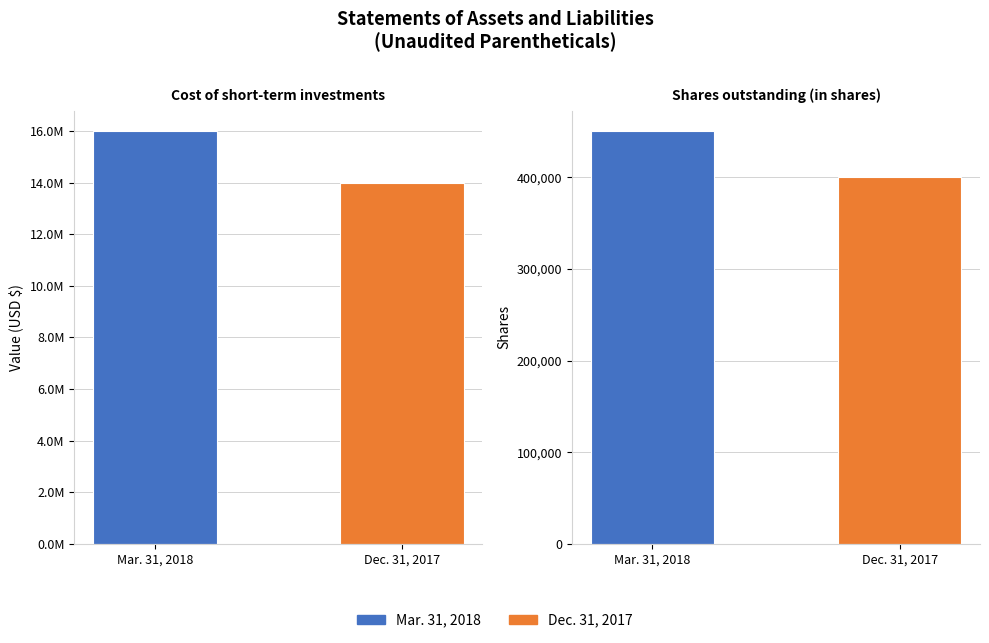

Reading left to right, transcribe all the data shown in this chart.

Mar. 31, 2018: Cost of short-term investments=15985901	Shares outstanding (in shares)=450000
Dec. 31, 2017: Cost of short-term investments=13993811	Shares outstanding (in shares)=400000